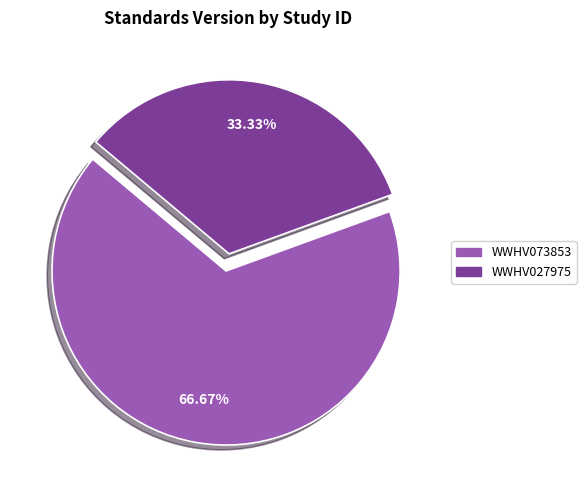

How many segments does this pie chart have?

2